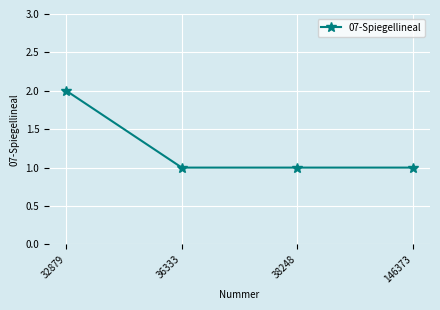

True or false: the data shows 1 at 38248.

True